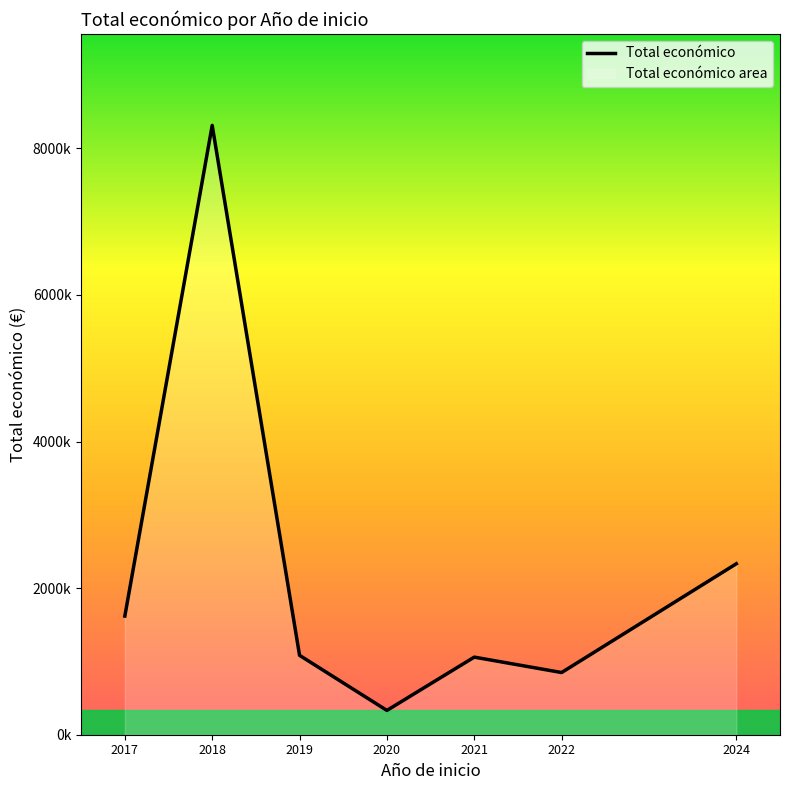

How many lines are shown in the chart?

1